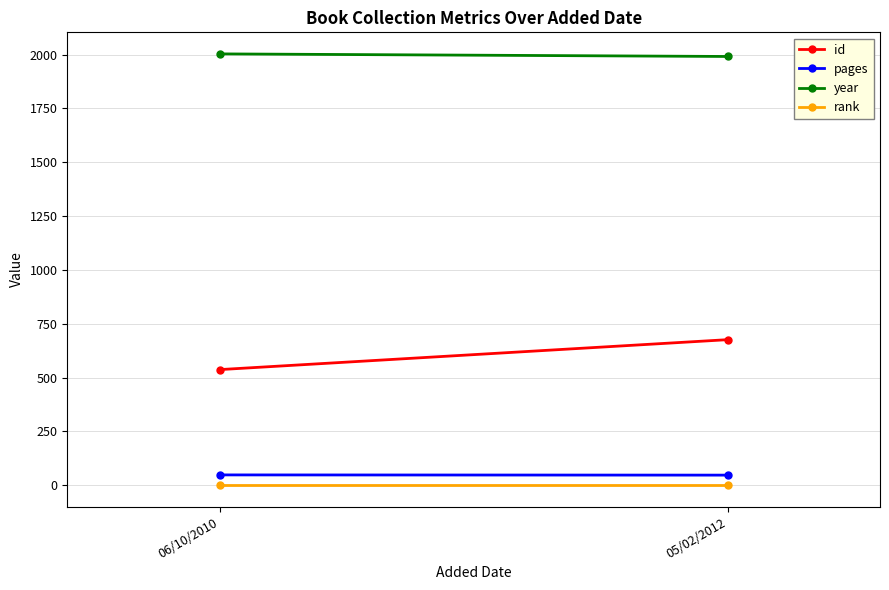

What is the difference between the highest and lowest values at 05/02/2012?

1990